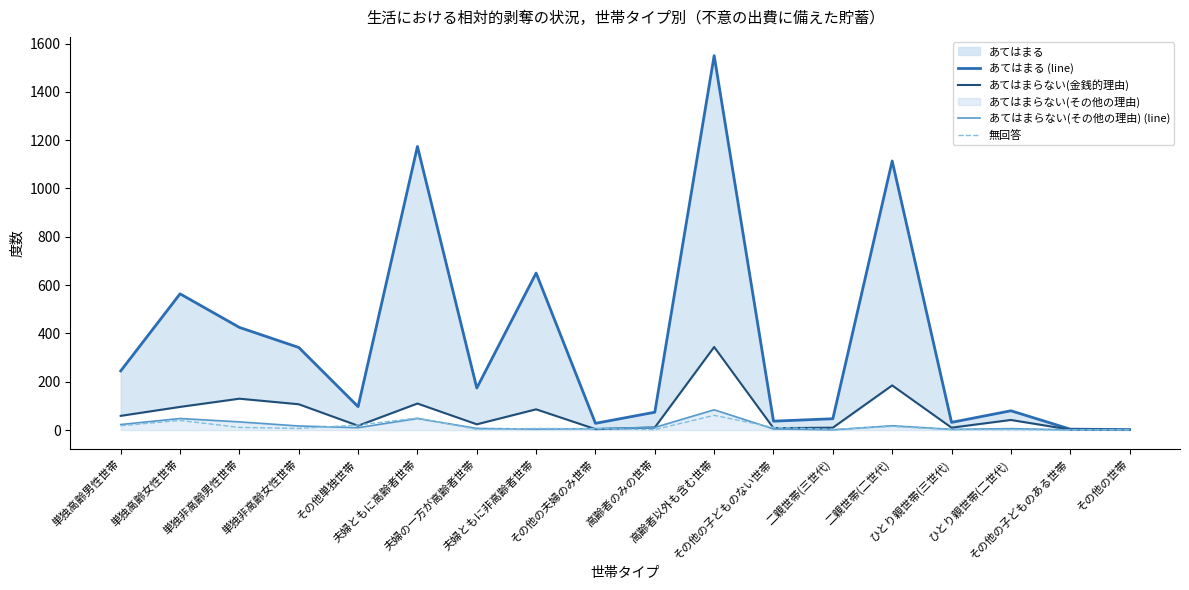

Reading left to right, extract all data points from this chart.

あてはまる (line): 単独高齢男性世帯=245	単独高齢女性世帯=564	単独非高齢男性世帯=425	単独非高齢女性世帯=342	その他単独世帯=97	夫婦ともに高齢者世帯=1174	夫婦の一方が高齢者世帯=174	夫婦ともに非高齢者世帯=650	その他の夫婦のみ世帯=28	高齢者のみの世帯=74	高齢者以外も含む世帯=1550	その他の子どものない世帯=37	二親世帯(三世代)=47	二親世帯(二世代)=1114	ひとり親世帯(三世代)=32	ひとり親世帯(二世代)=80	その他の子どものある世帯=4	その他の世帯=2
あてはまらない(金銭的理由): 単独高齢男性世帯=59	単独高齢女性世帯=96	単独非高齢男性世帯=130	単独非高齢女性世帯=107	その他単独世帯=18	夫婦ともに高齢者世帯=110	夫婦の一方が高齢者世帯=24	夫婦ともに非高齢者世帯=86	その他の夫婦のみ世帯=4	高齢者のみの世帯=11	高齢者以外も含む世帯=344	その他の子どものない世帯=8	二親世帯(三世代)=10	二親世帯(二世代)=185	ひとり親世帯(三世代)=10	ひとり親世帯(二世代)=42	その他の子どものある世帯=2	その他の世帯=1
あてはまらない(その他の理由) (line): 単独高齢男性世帯=23	単独高齢女性世帯=48	単独非高齢男性世帯=34	単独非高齢女性世帯=17	その他単独世帯=10	夫婦ともに高齢者世帯=48	夫婦の一方が高齢者世帯=7	夫婦ともに非高齢者世帯=4	その他の夫婦のみ世帯=6	高齢者のみの世帯=11	高齢者以外も含む世帯=84	その他の子どものない世帯=5	二親世帯(三世代)=1	二親世帯(二世代)=18	ひとり親世帯(三世代)=3	ひとり親世帯(二世代)=6	その他の子どものある世帯=1	その他の世帯=1
無回答: 単独高齢男性世帯=18	単独高齢女性世帯=40	単独非高齢男性世帯=11	単独非高齢女性世帯=7	その他単独世帯=21	夫婦ともに高齢者世帯=50	夫婦の一方が高齢者世帯=3	夫婦ともに非高齢者世帯=7	その他の夫婦のみ世帯=6	高齢者のみの世帯=2	高齢者以外も含む世帯=61	その他の子どものない世帯=11	二親世帯(三世代)=3	二親世帯(二世代)=15	ひとり親世帯(三世代)=2	ひとり親世帯(二世代)=2	その他の子どものある世帯=0	その他の世帯=1